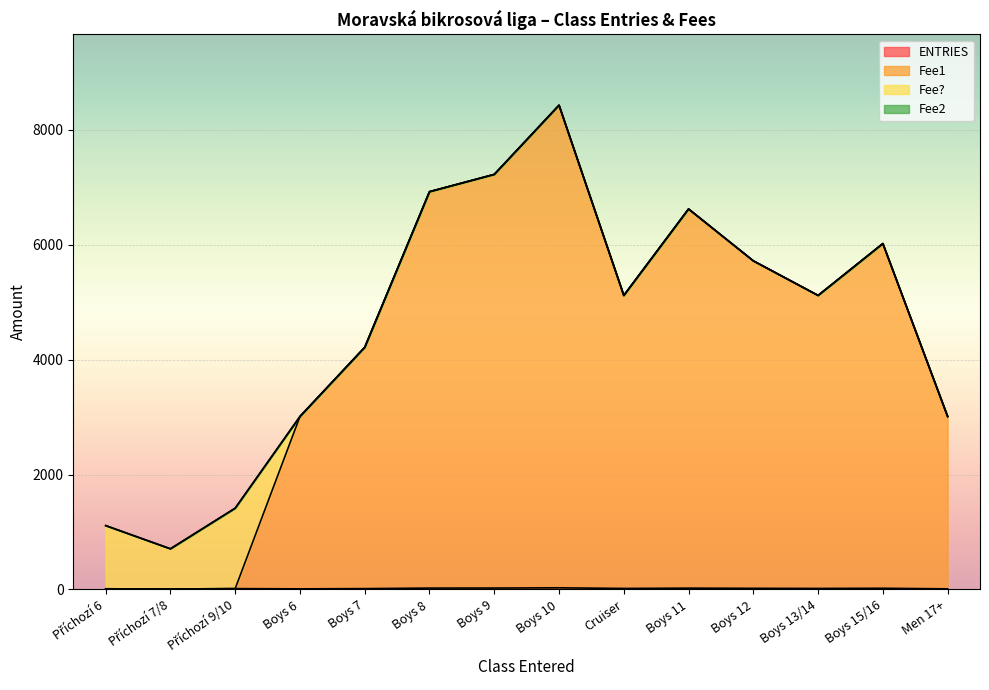

At which category is the sum across all series the highest?

Boys 10